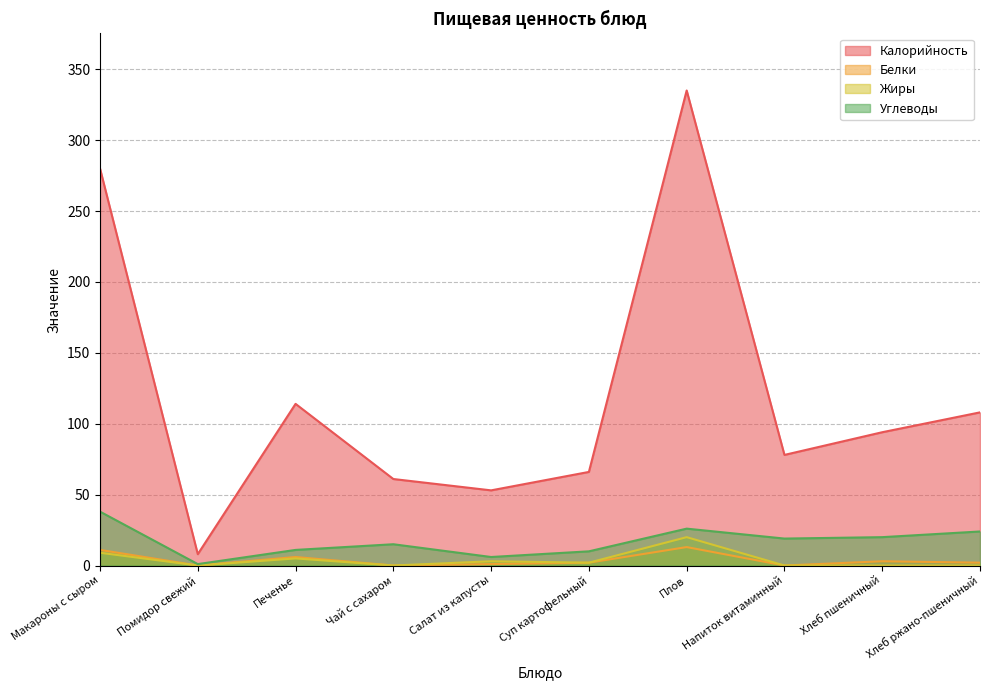

True or false: Калорийность and Белки cross at least once.

False